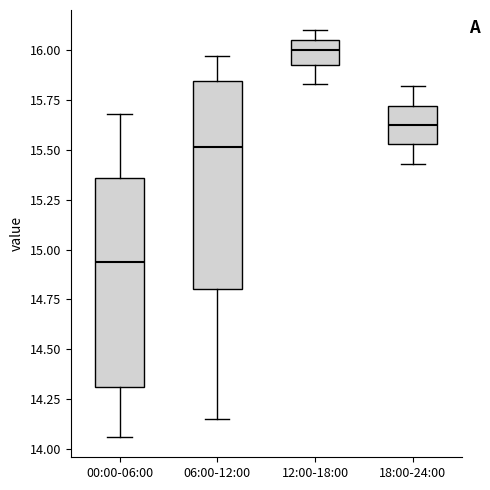

Reading left to right, read every box against the y-axis: the position of its median line, the range the box covers, and the ends of its whiskers. The values are not printed on the chart, so give them approximately, as read against the axis.

00:00-06:00: median 14.95, box 14.30 to 15.35, whiskers 14.05 to 15.70
06:00-12:00: median 15.50, box 14.80 to 15.85, whiskers 14.15 to 15.95
12:00-18:00: median 16.00, box 15.95 to 16.05, whiskers 15.85 to 16.10
18:00-24:00: median 15.65, box 15.55 to 15.70, whiskers 15.45 to 15.80